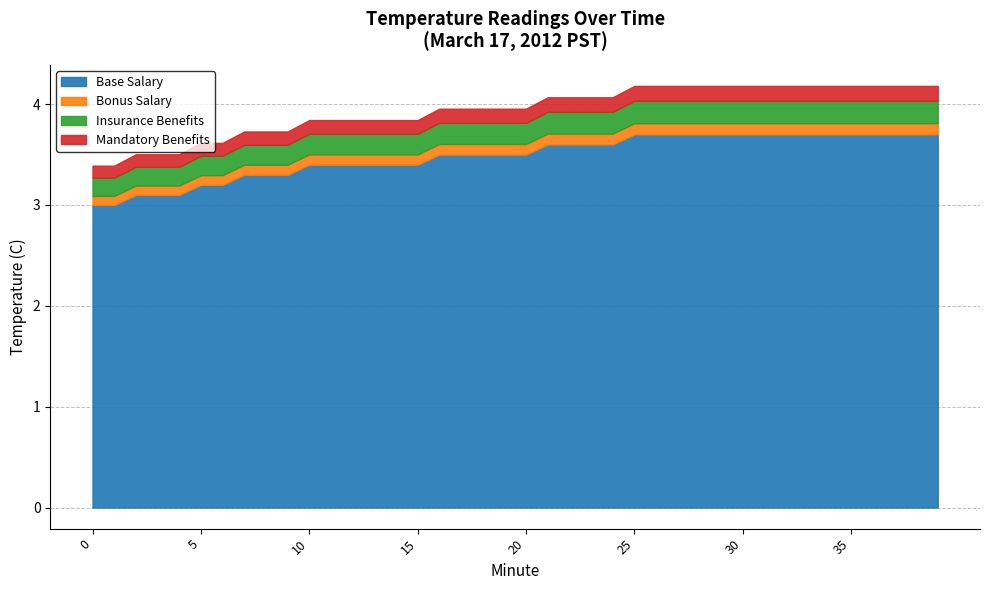

Which series changed the most between 4 and 6?

Base Salary